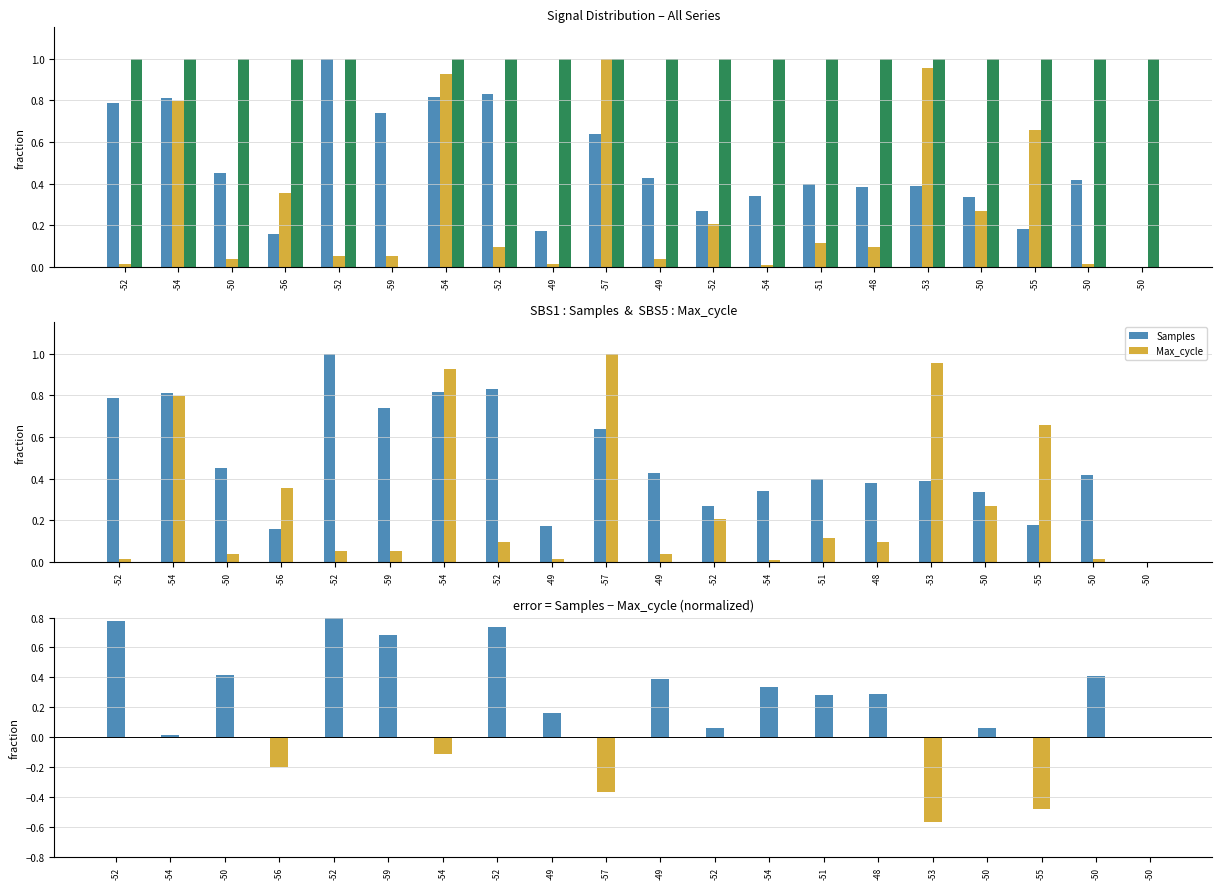

How many values in Samples - Max_cycle are above zero?

14